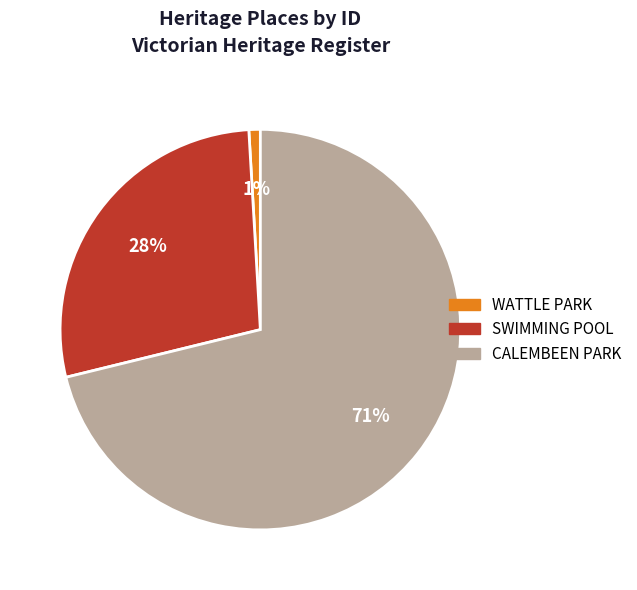

Which slice is the largest?

CALEMBEEN PARK